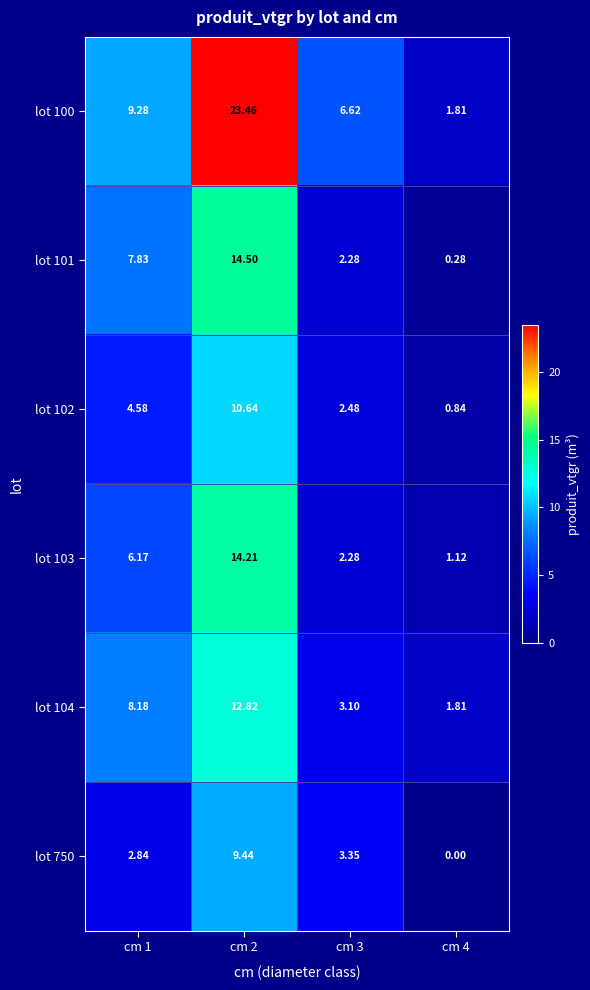

Is the value of lot 103 at cm 1 greater than the value of lot 104 at cm 4?

Yes